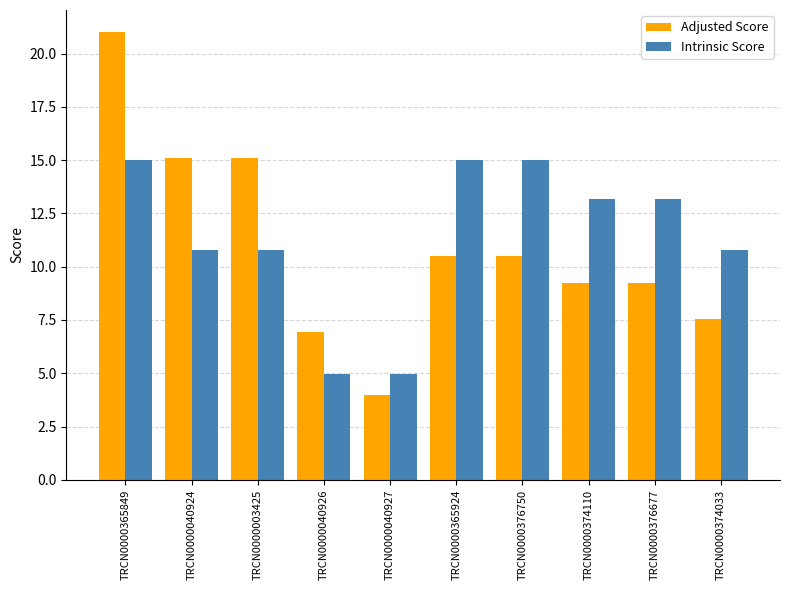

Is the value of Intrinsic Score at TRCN0000365849 greater than the value of Adjusted Score at TRCN0000365849?

No